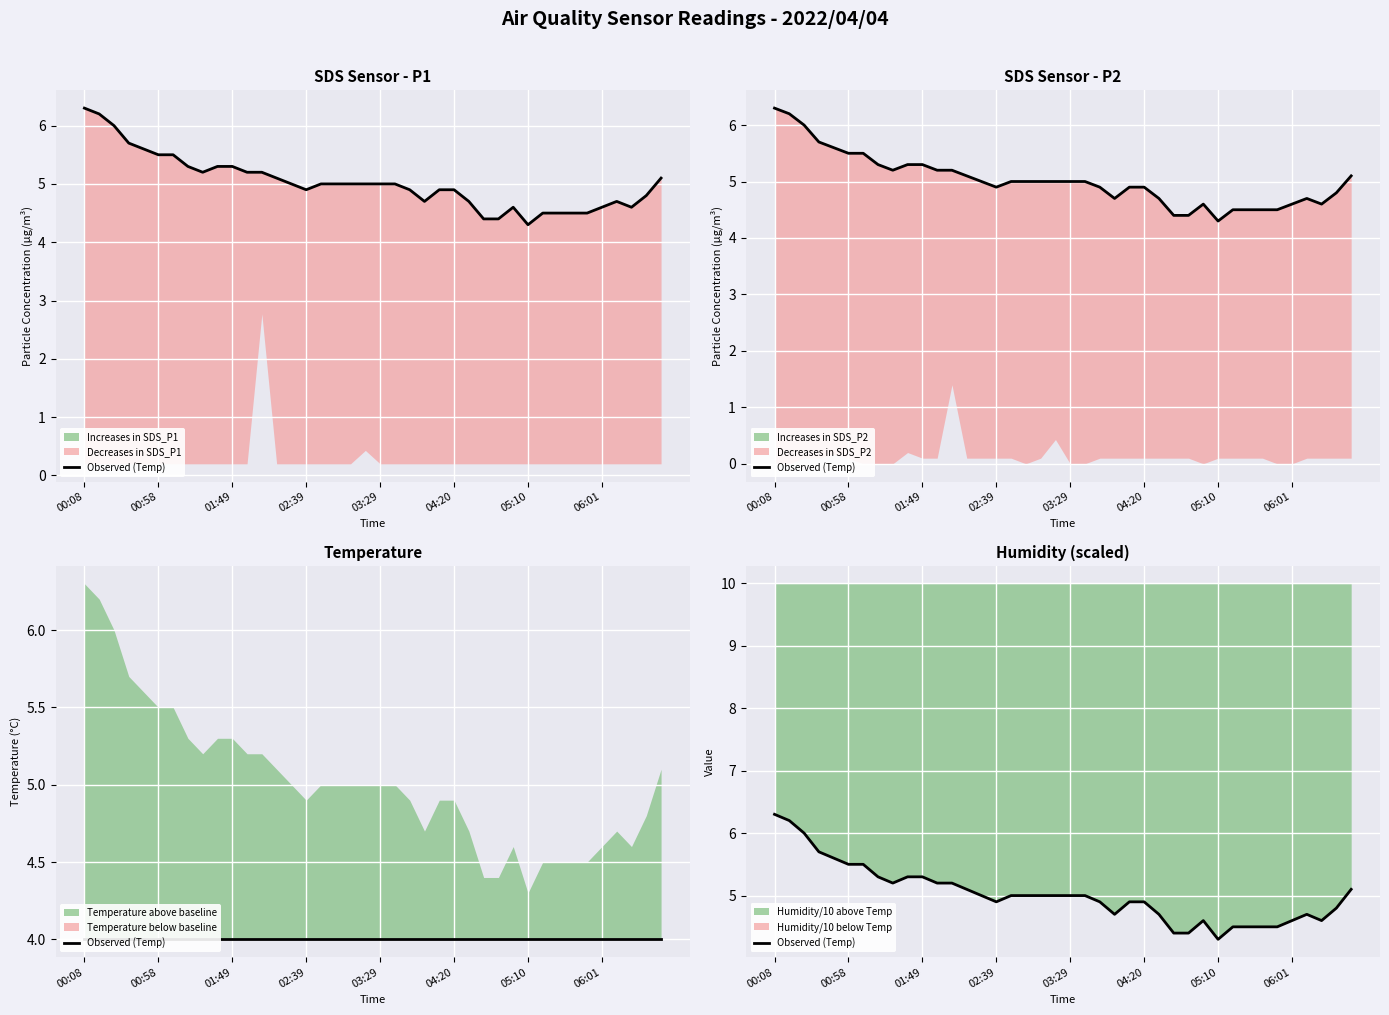

What is the sum of all values?

200.9